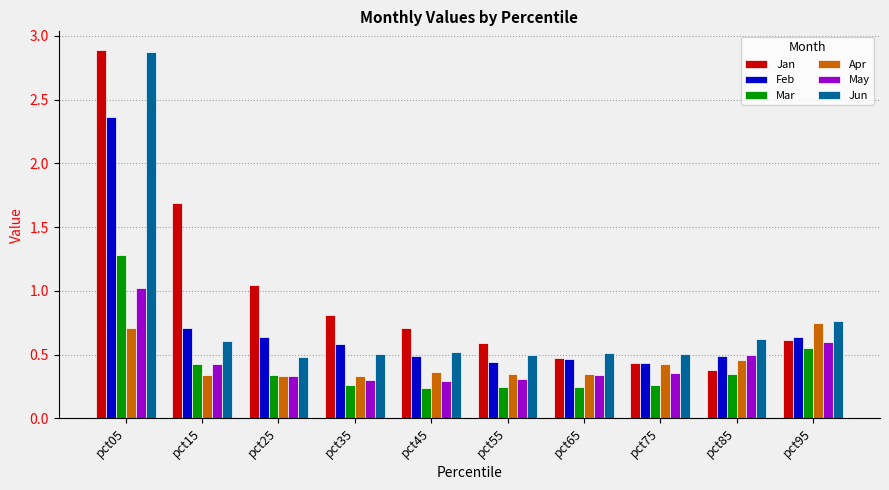

At how many categories does at least one series exceed 2?

1